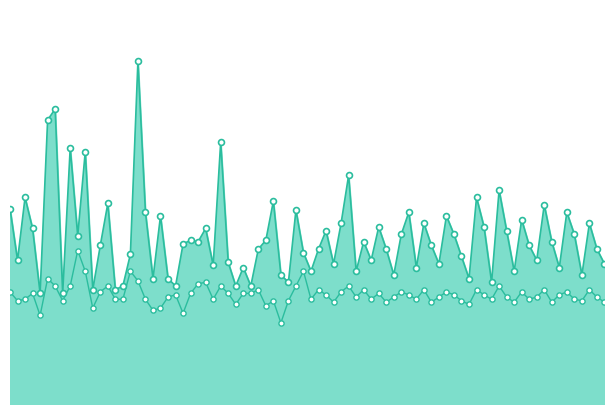

Which series contains the lowest Y value?

P2